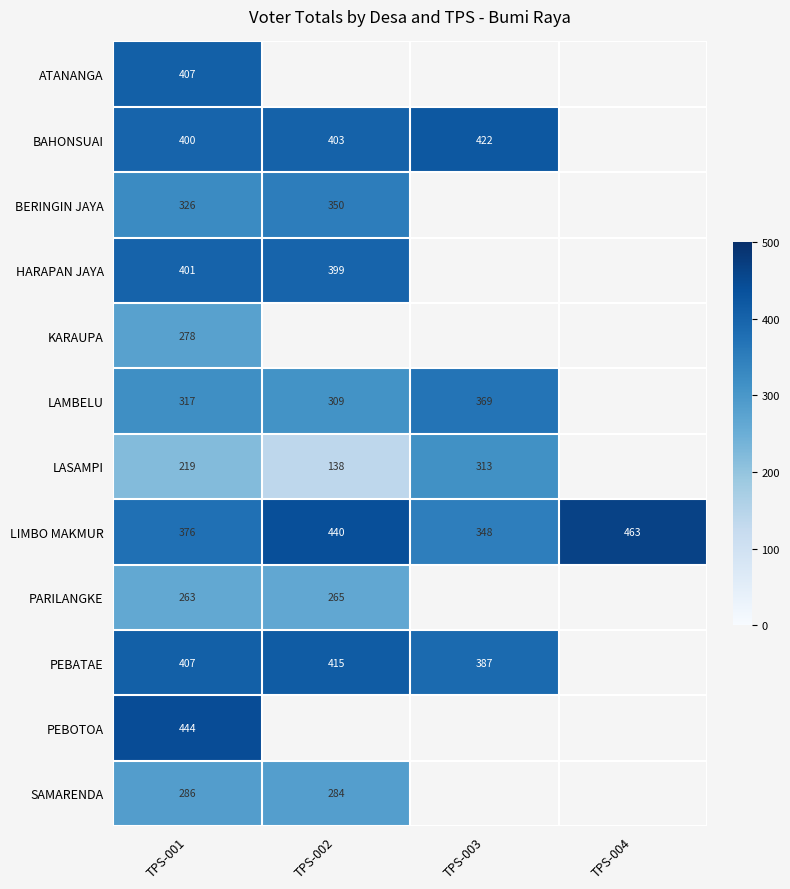

What is the greatest value displayed?

463.0